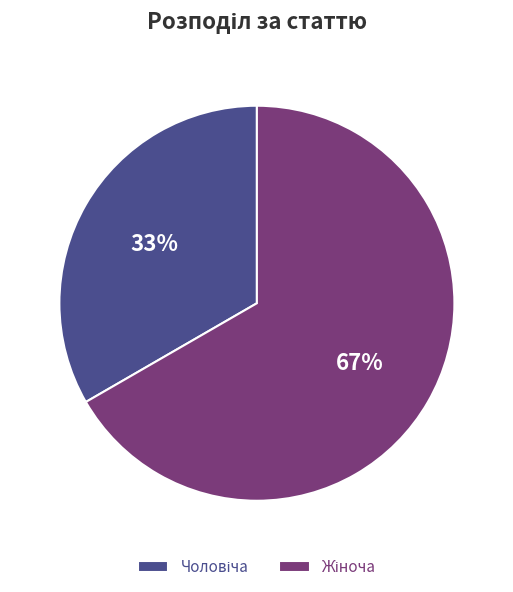

Is there a majority slice in this chart?

Yes